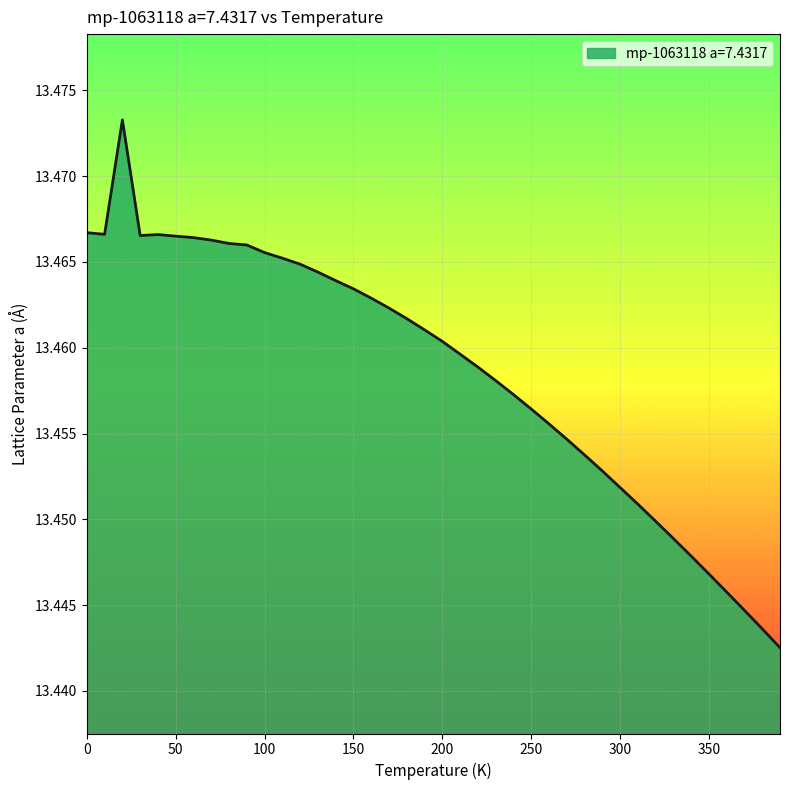

At which category does the chart reach its minimum across all series?

390.0